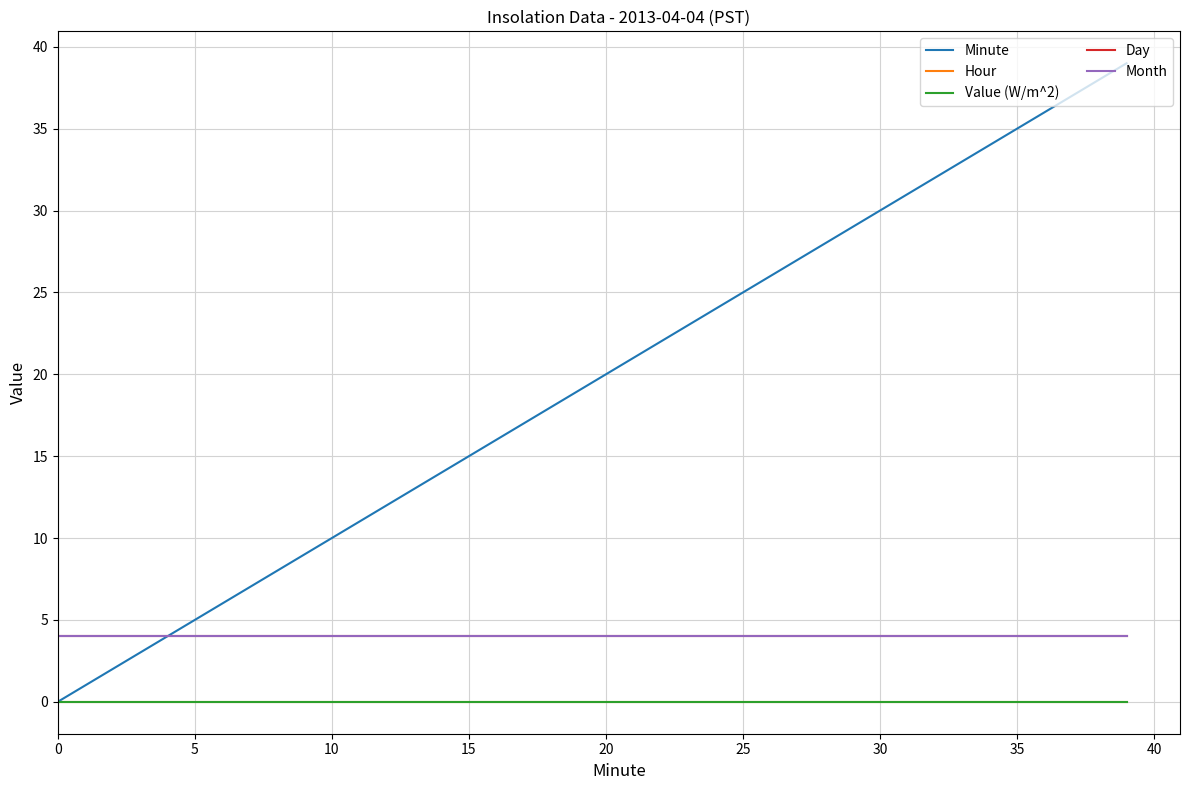

Is this an area chart (filled region under the line)?

No